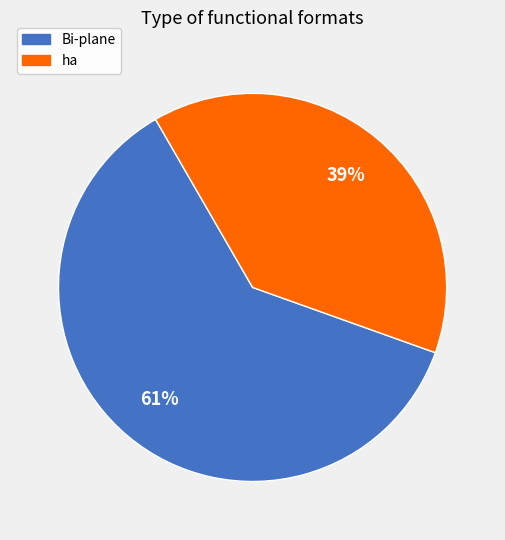

To the nearest percent, what is the average slice percentage?

50%